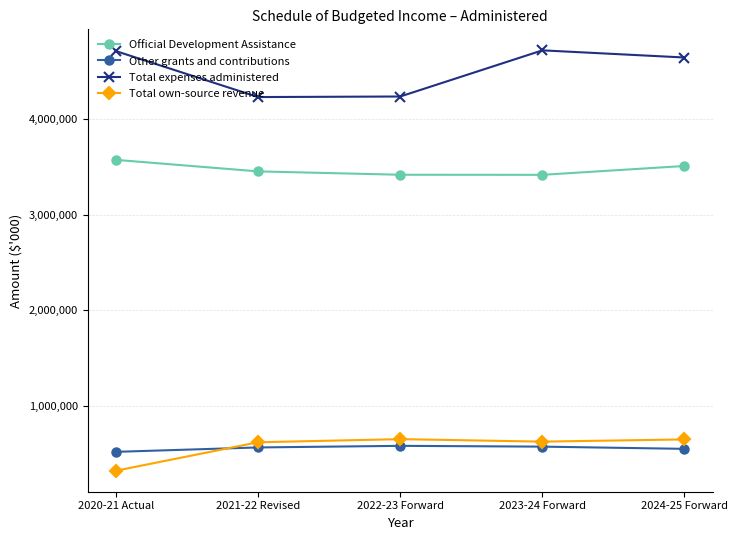

What is the smallest value displayed?

323722